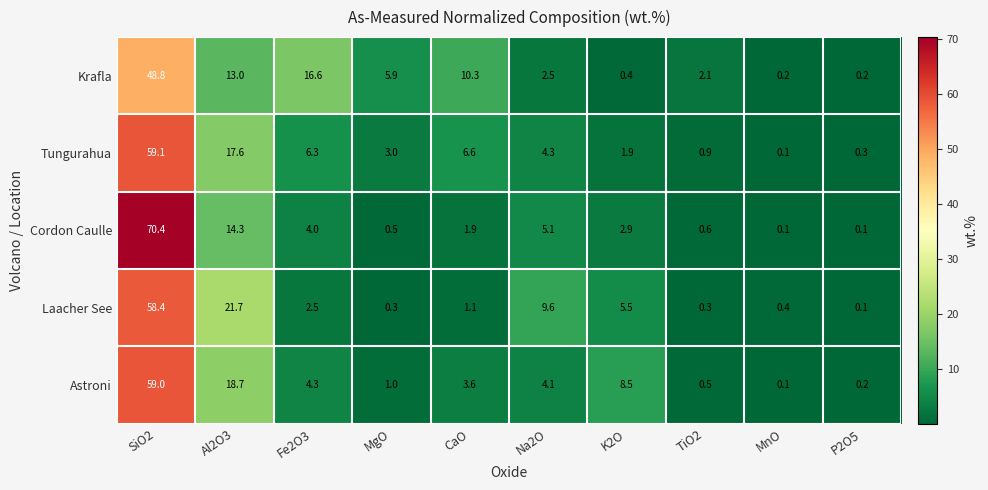

Which series has the largest total across all categories?

Tungurahua